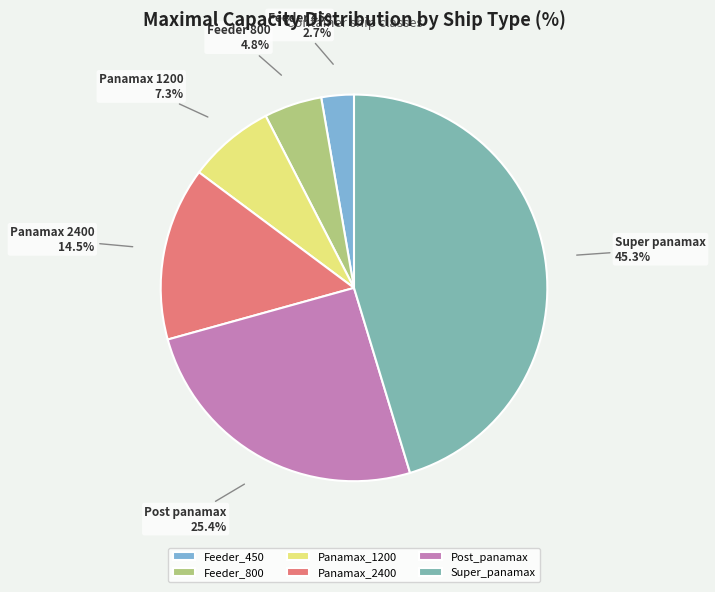

Rank the categories by value from highest to lowest.

Super_panamax, Post_panamax, Panamax_2400, Panamax_1200, Feeder_800, Feeder_450